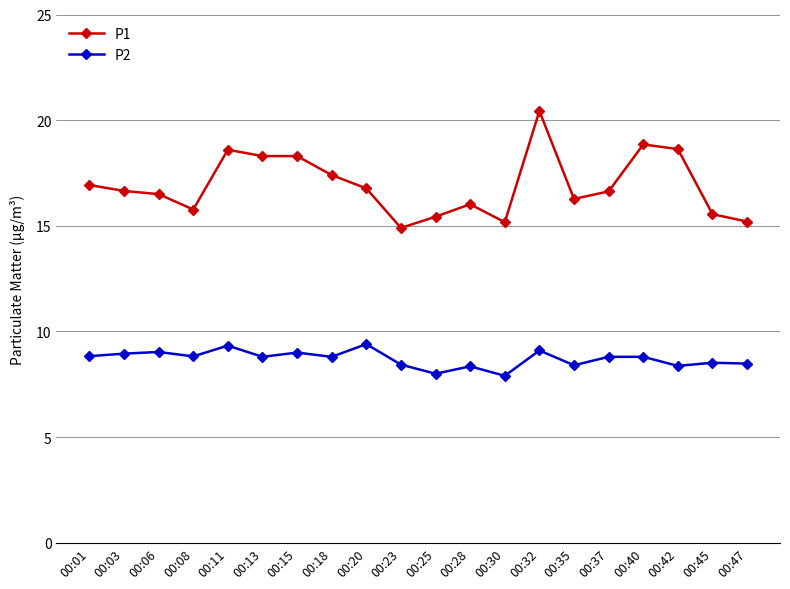

What is the sum of all P2 values?

174.1